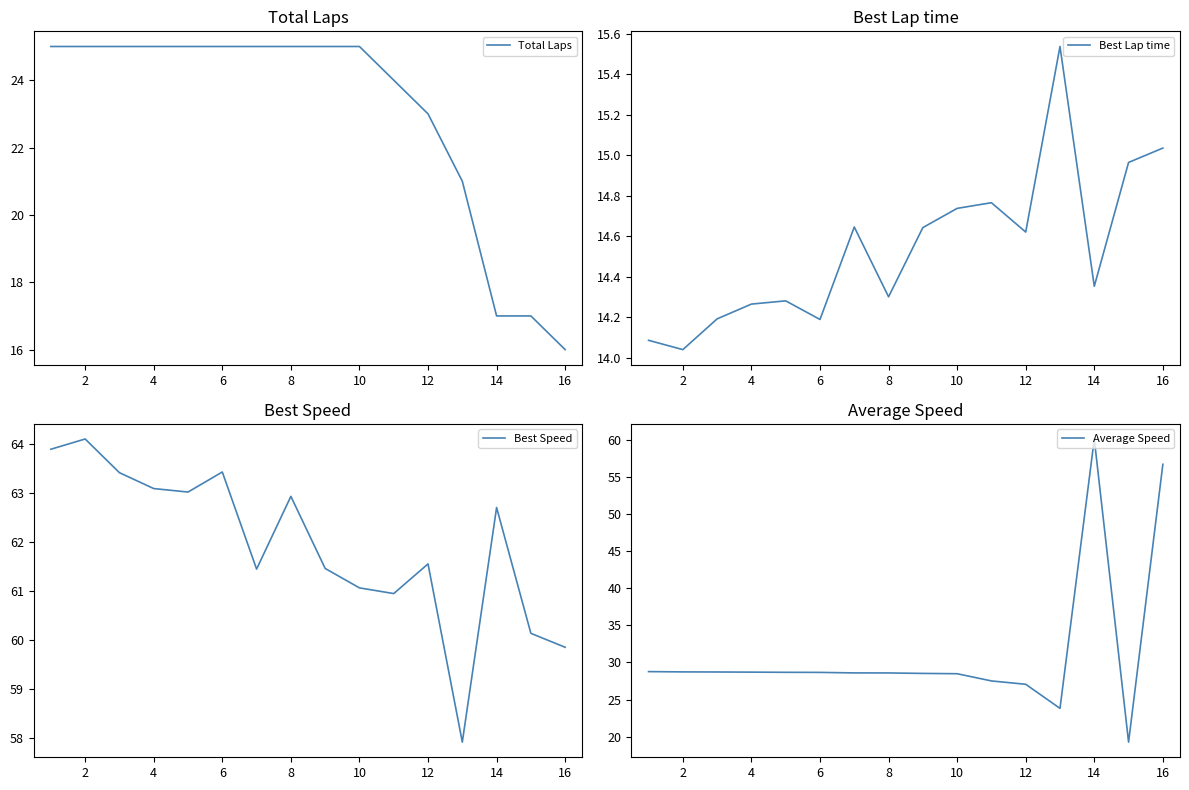

True or false: Best Speed has a value of 62.7 at 14.

True